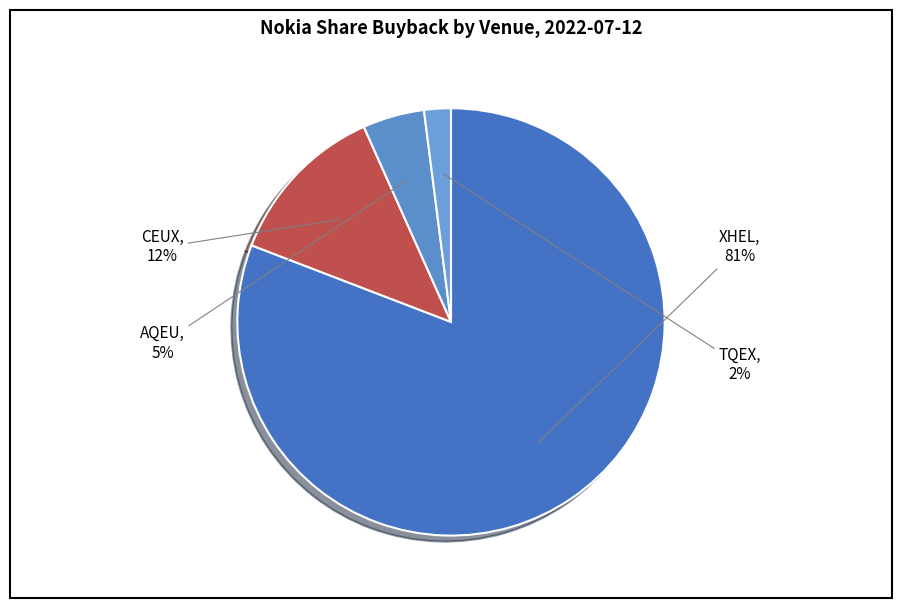

What is the smallest slice in the pie chart?

TQEX